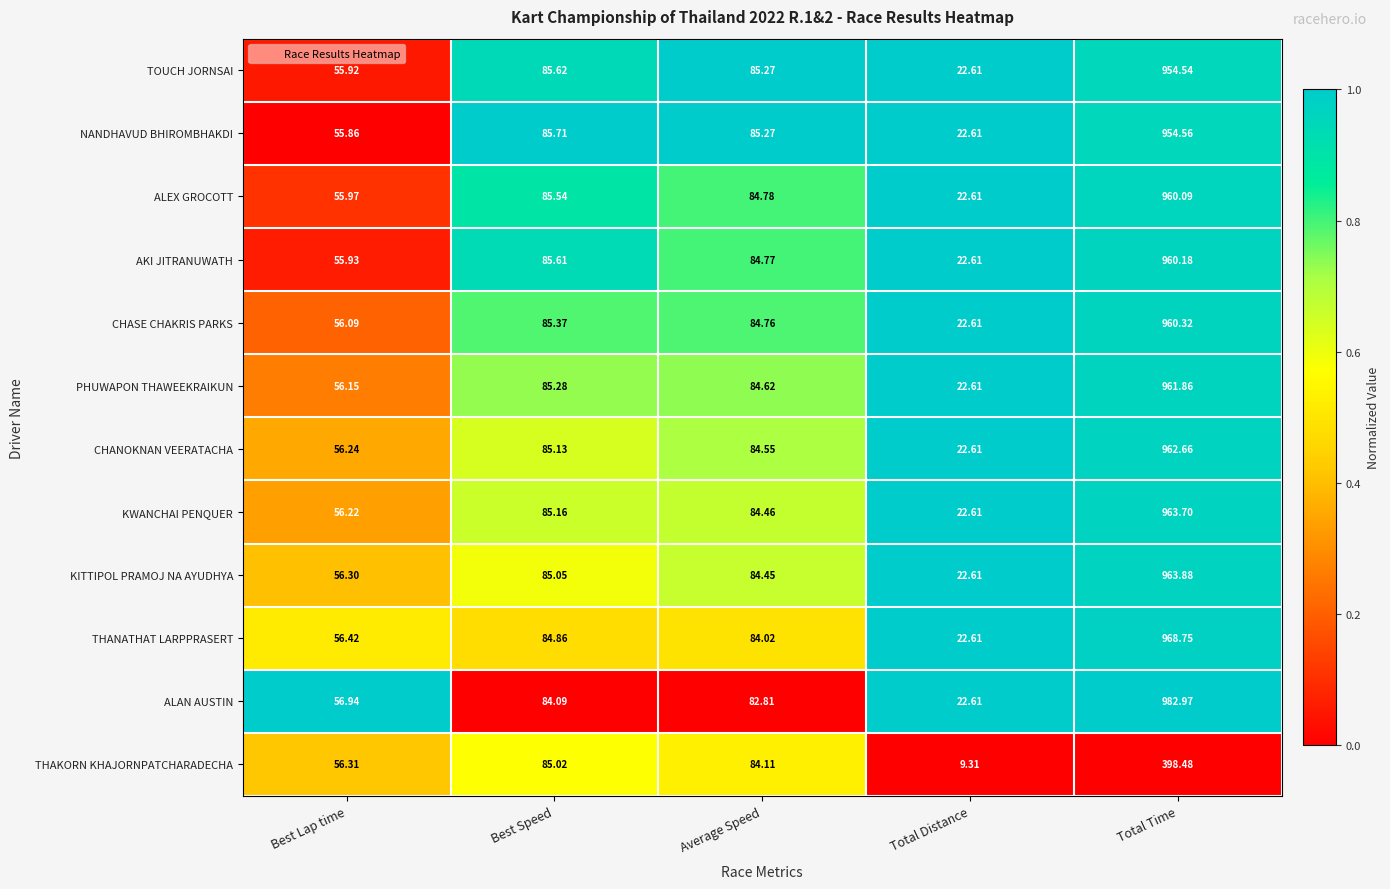

Rank the series at Best Lap time from lowest to highest value.

NANDHAVUD BHIROMBHAKDI, TOUCH JORNSAI, AKI JITRANUWATH, ALEX GROCOTT, CHASE CHAKRIS PARKS, PHUWAPON THAWEEKRAIKUN, KWANCHAI PENQUER, CHANOKNAN VEERATACHA, KITTIPOL PRAMOJ NA AYUDHYA, THAKORN KHAJORNPATCHARADECHA, THANATHAT LARPPRASERT, ALAN AUSTIN